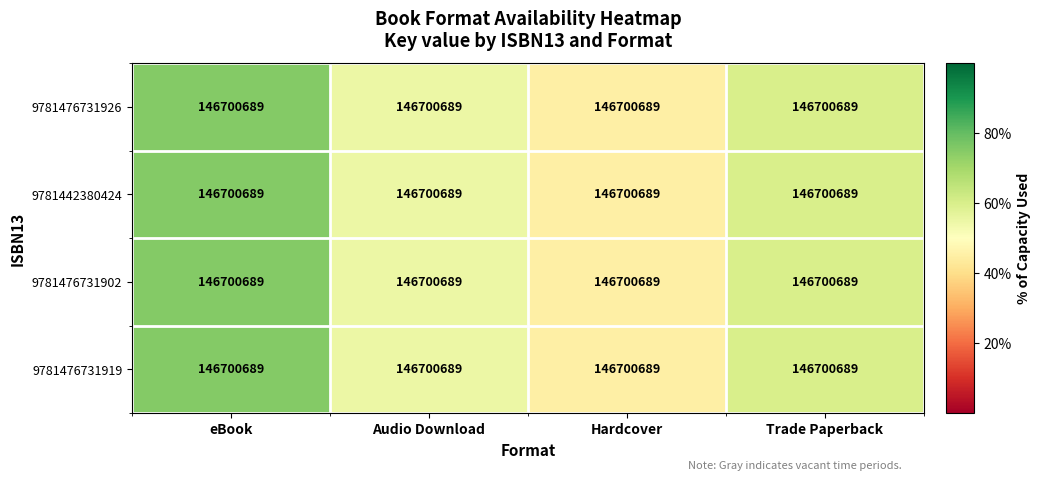

The 9781442380424 series shows 1.1 at Trade Paperback. True or false?

False